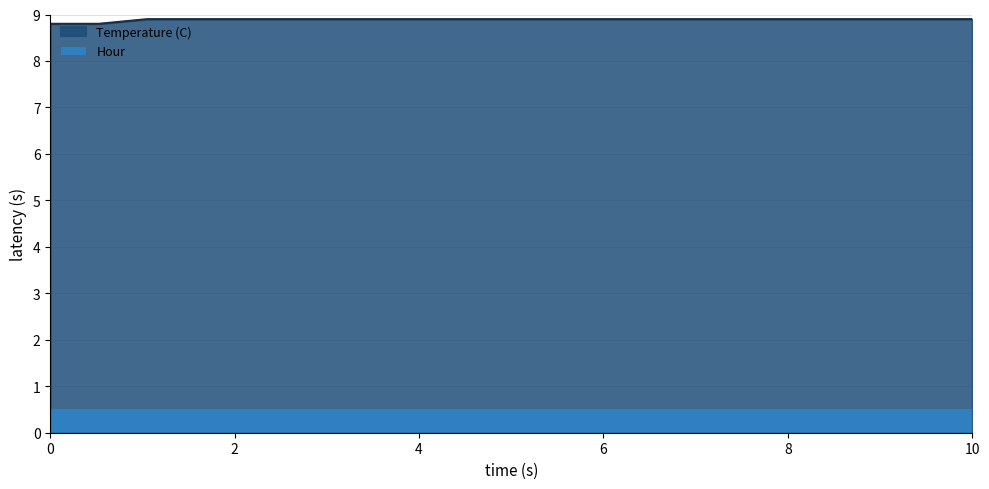

Does the chart display data point markers on the line(s)?

No